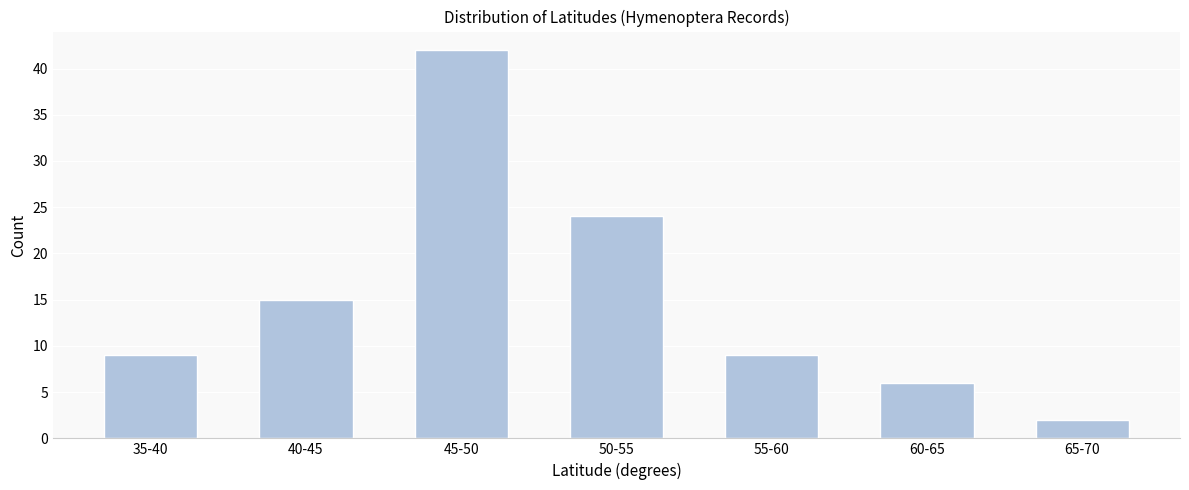

Reading left to right, list all the values displayed in this chart.

35-40=9	40-45=15	45-50=42	50-55=24	55-60=9	60-65=6	65-70=2